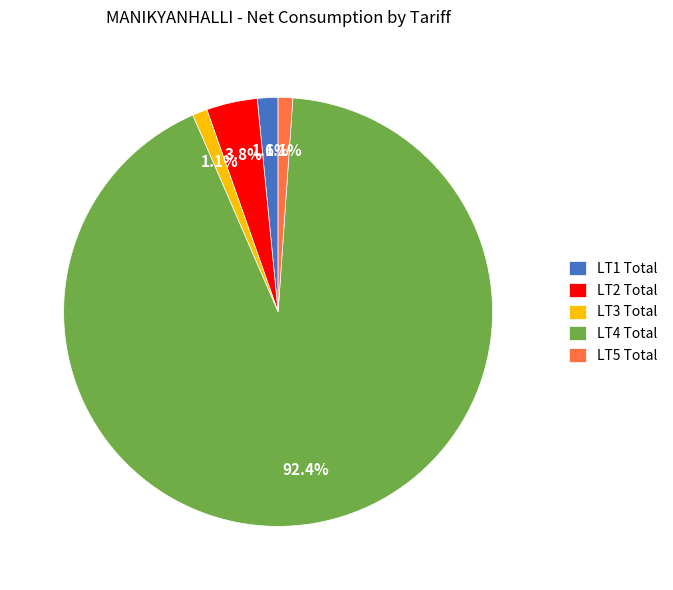

Count the number of slices in the pie.

5